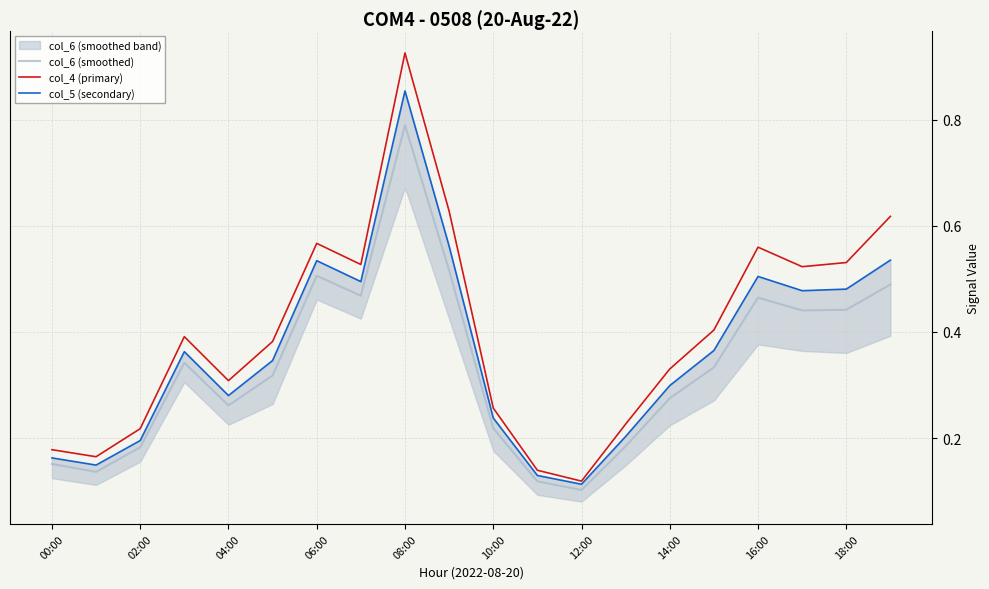

What is the average value of the col_4 (primary) series?

0.4